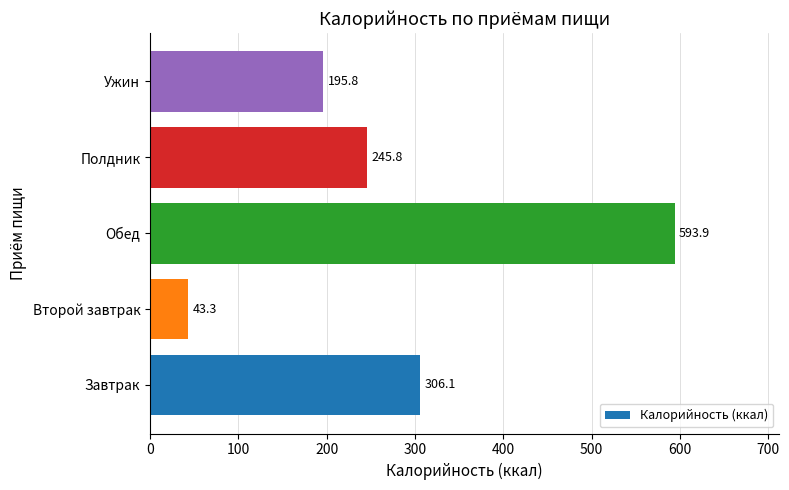

At which category does the chart reach its minimum across all series?

Второй завтрак